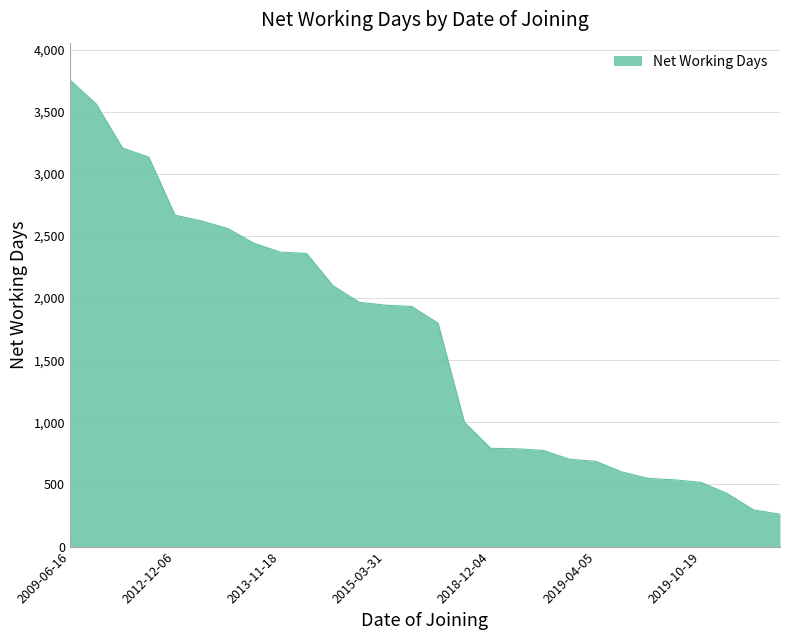

What is the greatest value displayed?

3755